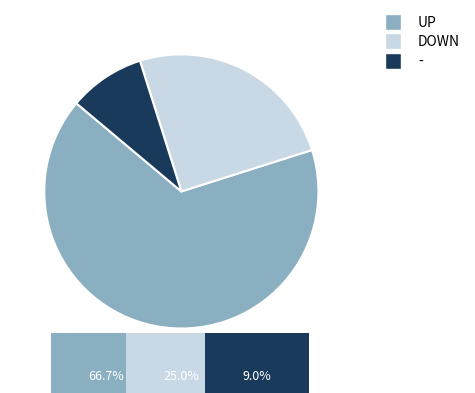

Which slice represents more than half of the pie?

up